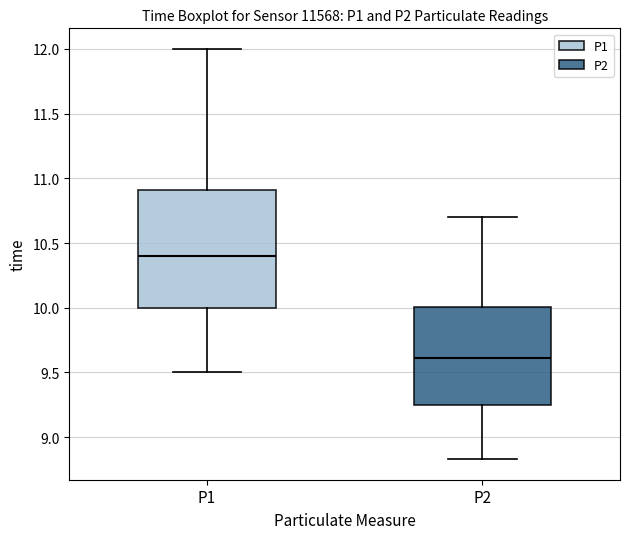

Reading left to right, read every box against the y-axis: the position of its median line, the range the box covers, and the ends of its whiskers. The values are not printed on the chart, so give them approximately, as read against the axis.

P1: median 10.40, box 10.00 to 10.90, whiskers 9.50 to 12.00
P2: median 9.60, box 9.25 to 10.00, whiskers 8.85 to 10.70